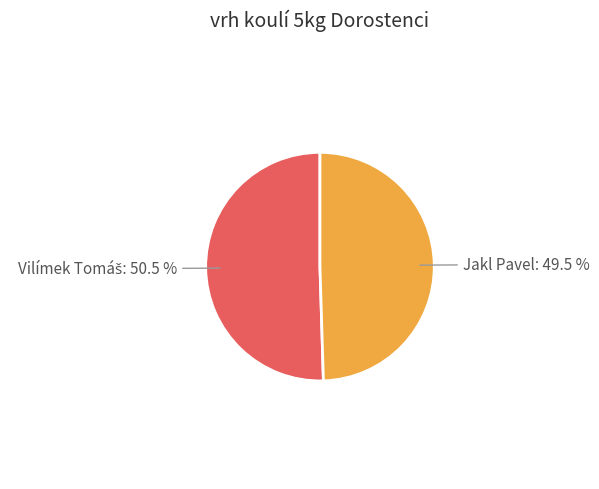

Is there a majority slice in this chart?

Yes